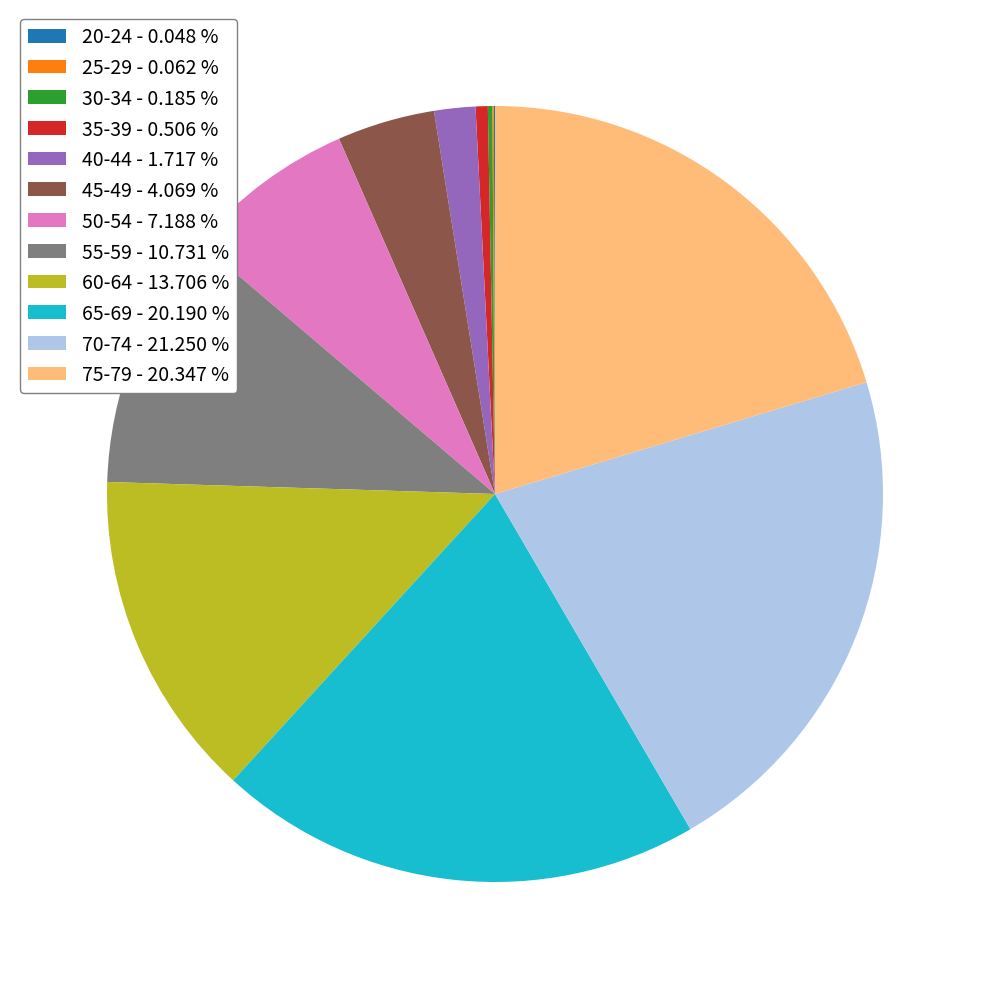

The 70-74 slice represents 29% of the pie. True or false?

False